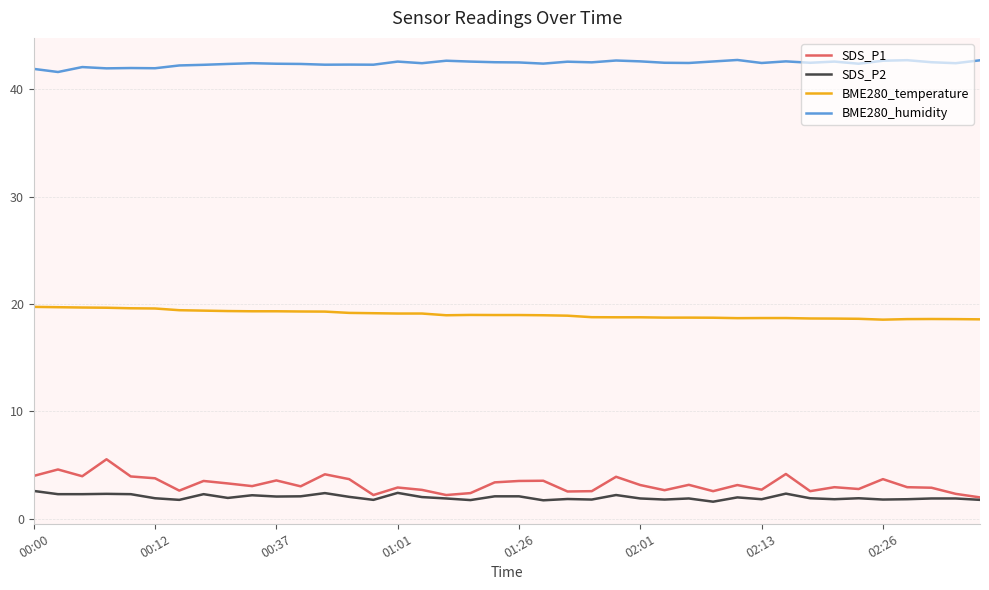

Which series has the widest spread of values?

SDS_P1